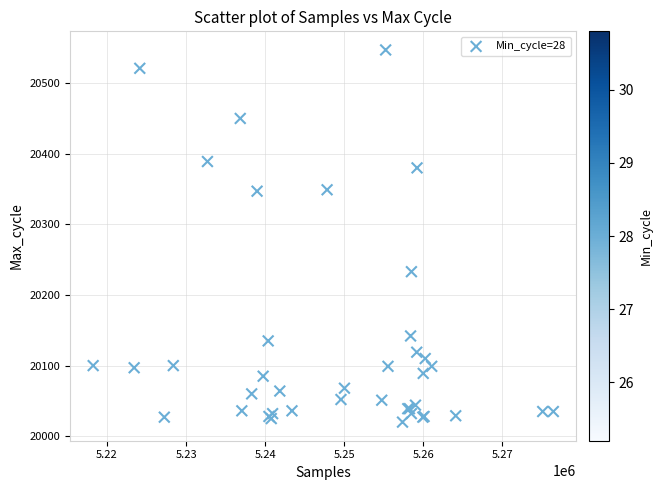

What Y value in the scatter plot is closest to 20283?

20233